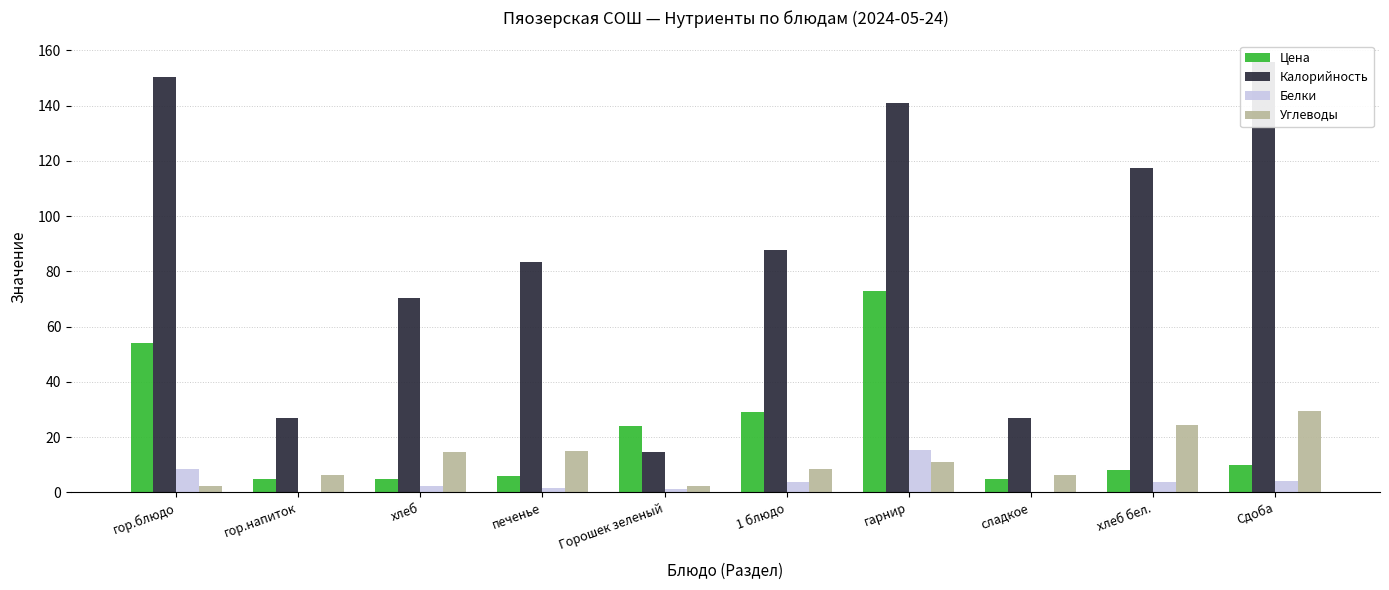

What is the difference between the maximum and second lowest values in the Белки series?

15.3